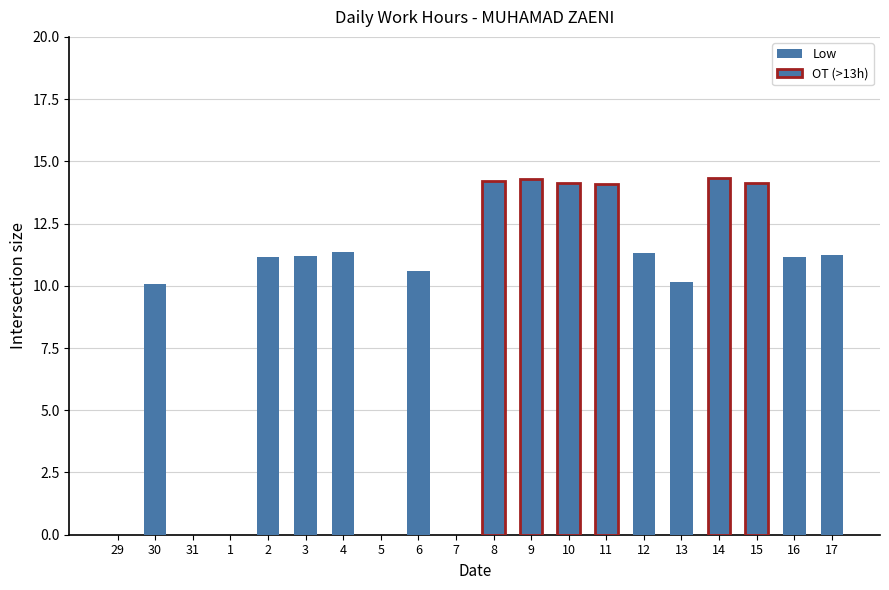

The chart shows a value of 13.4 at 13. True or false?

False